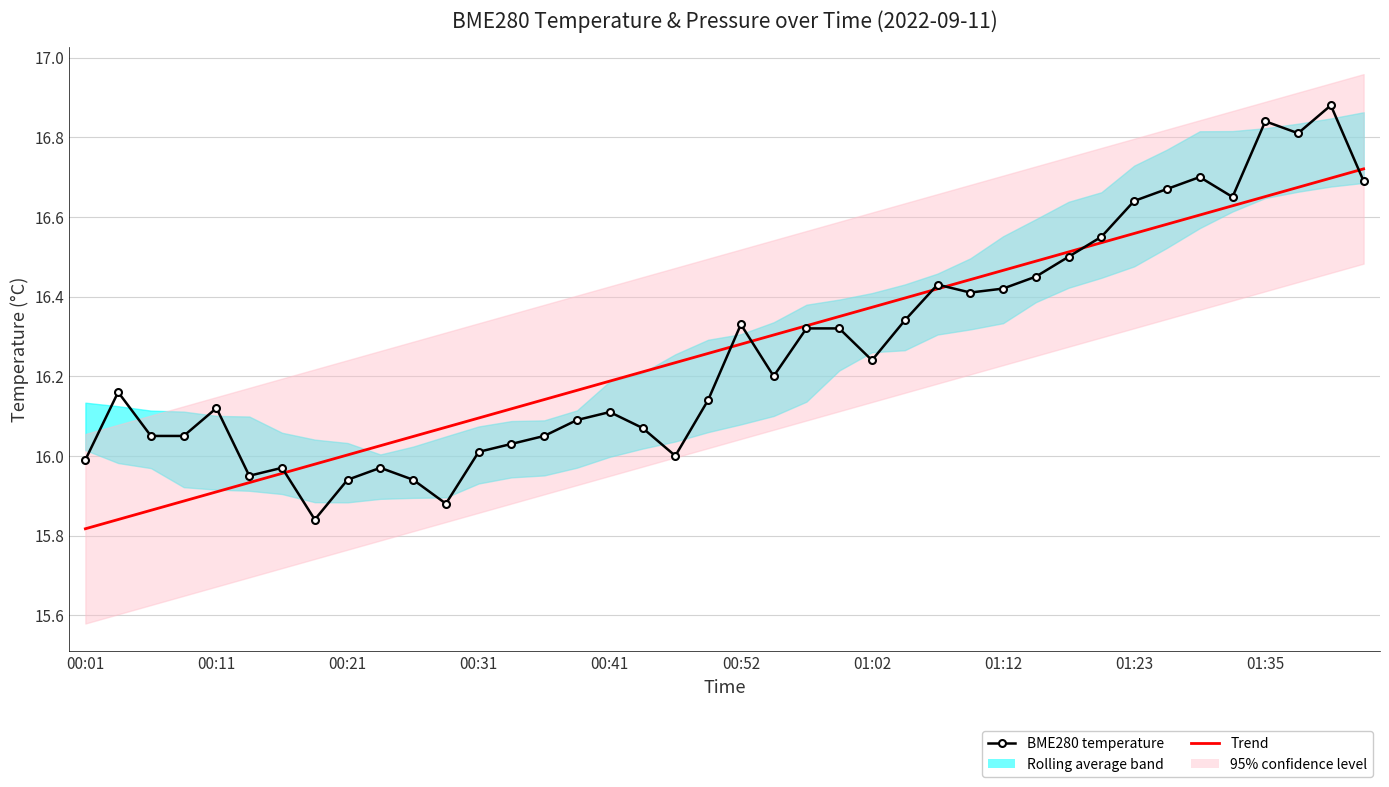

What is the average value of the BME280 temperature series?

16.3